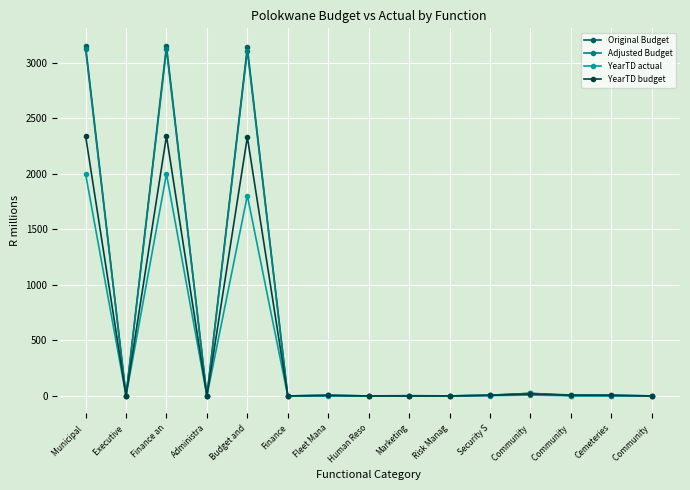

How many values in the YearTD budget series are below 4?

7